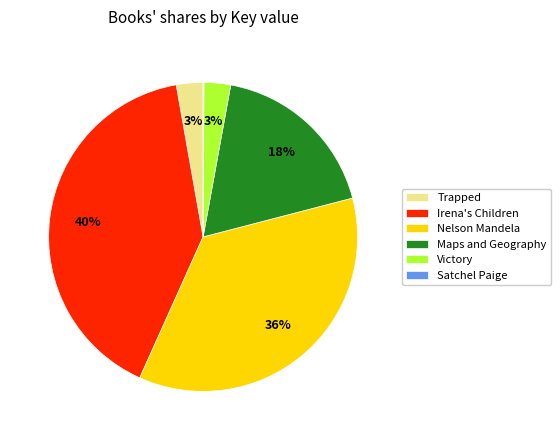

The Victory slice represents 3% of the pie. True or false?

True